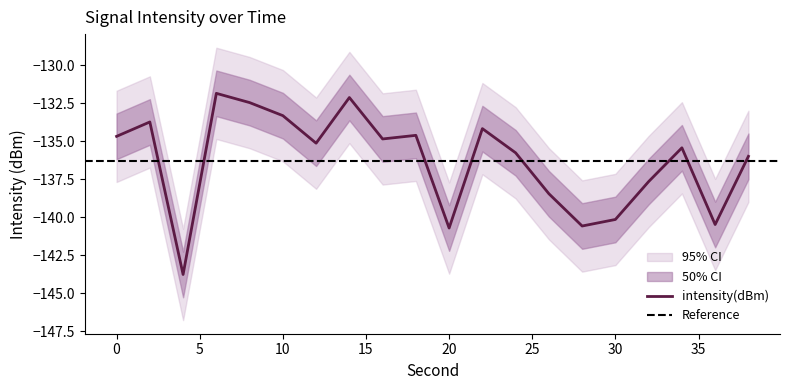

What is the difference between the maximum and second lowest values in the upper_50 series?

8.9